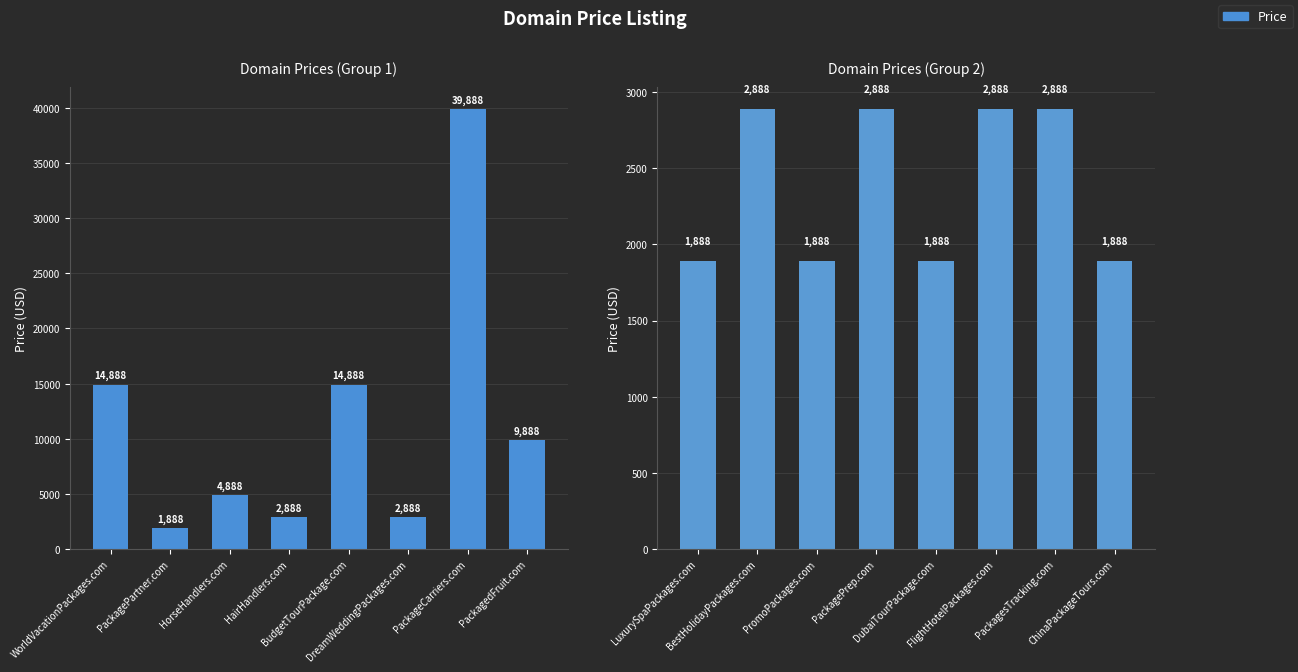

Does the chart contain any negative values?

No